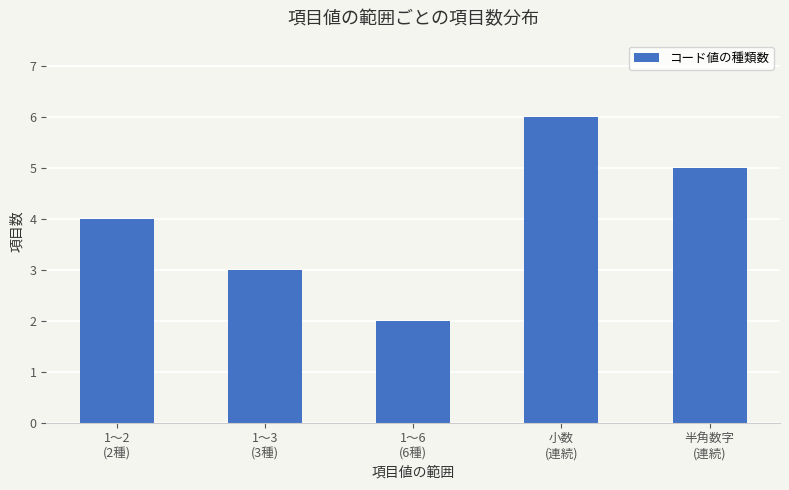

What is the ratio of the value at 1〜3
(3種) to the value at 小数
(連続)?

0.5